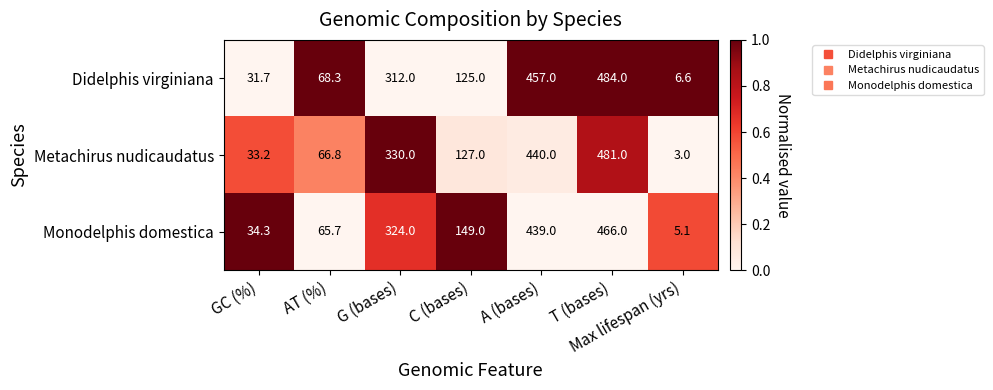

Which series has the largest total across all categories?

Didelphis virginiana